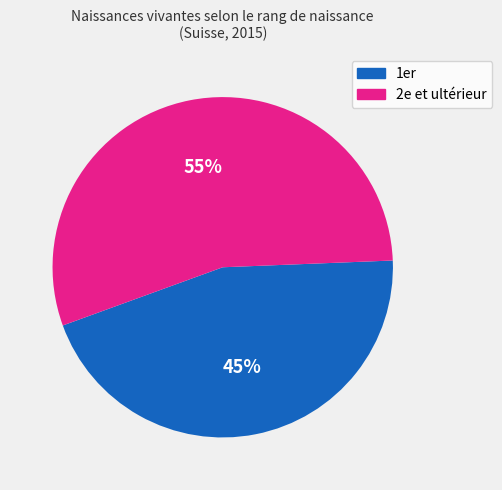

To the nearest percent, what is the difference between the largest and smallest slice percentages?

10%